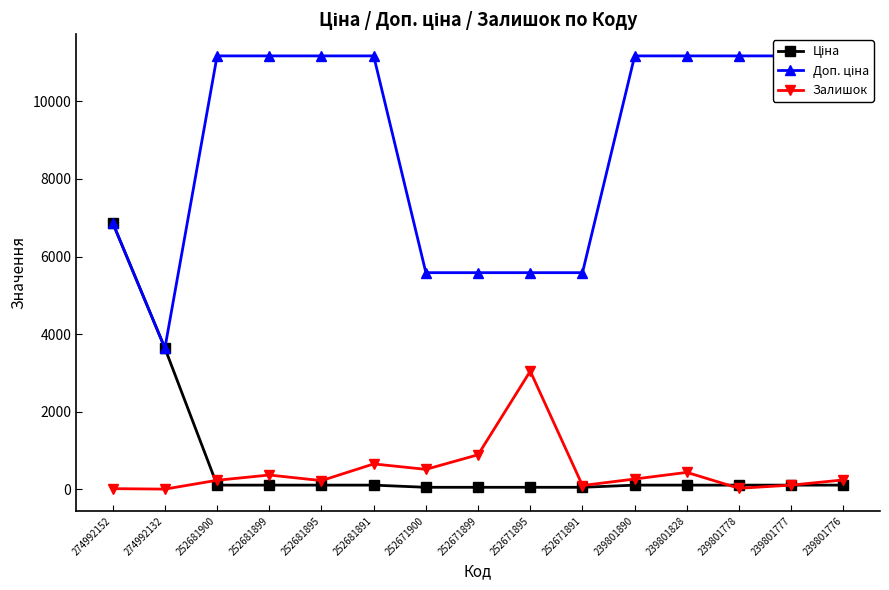

Does the chart have visible grid lines?

No